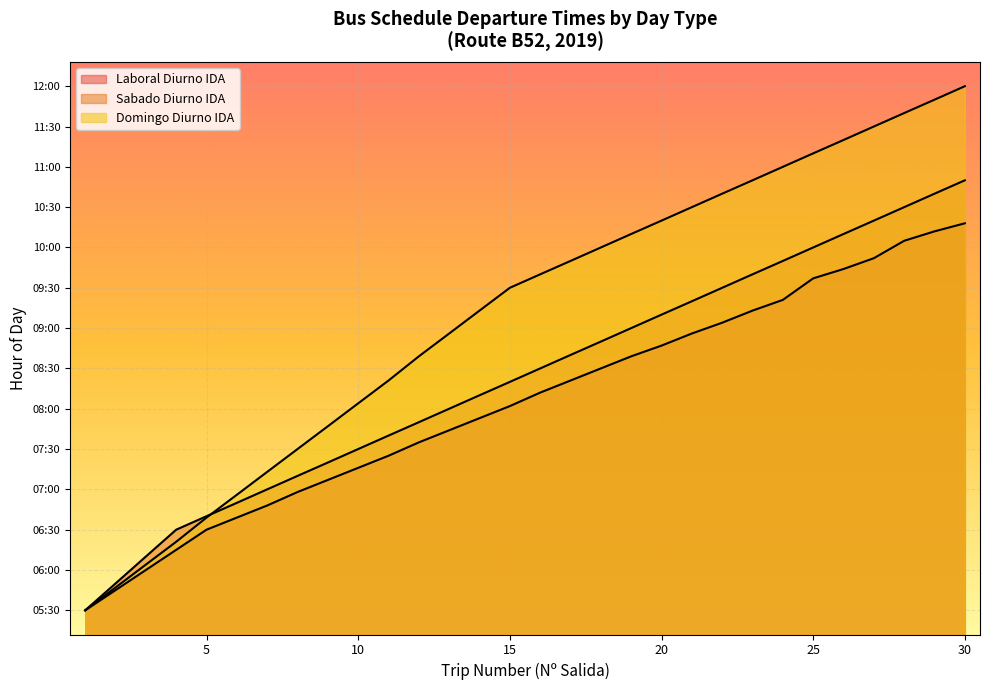

Rank the series by their average value, from highest to lowest.

Domingo Diurno IDA, Sabado Diurno IDA, Laboral Diurno IDA